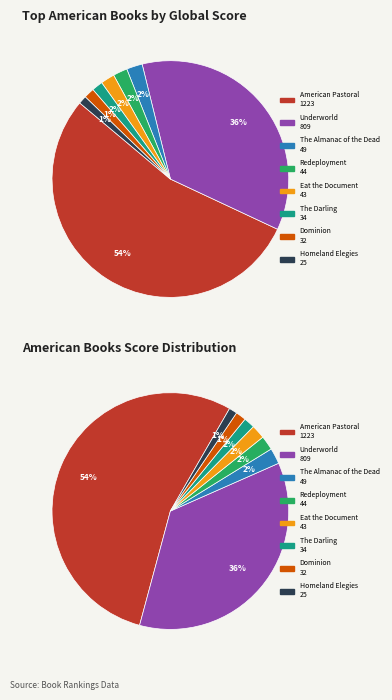

How many slices are in this pie chart?

8